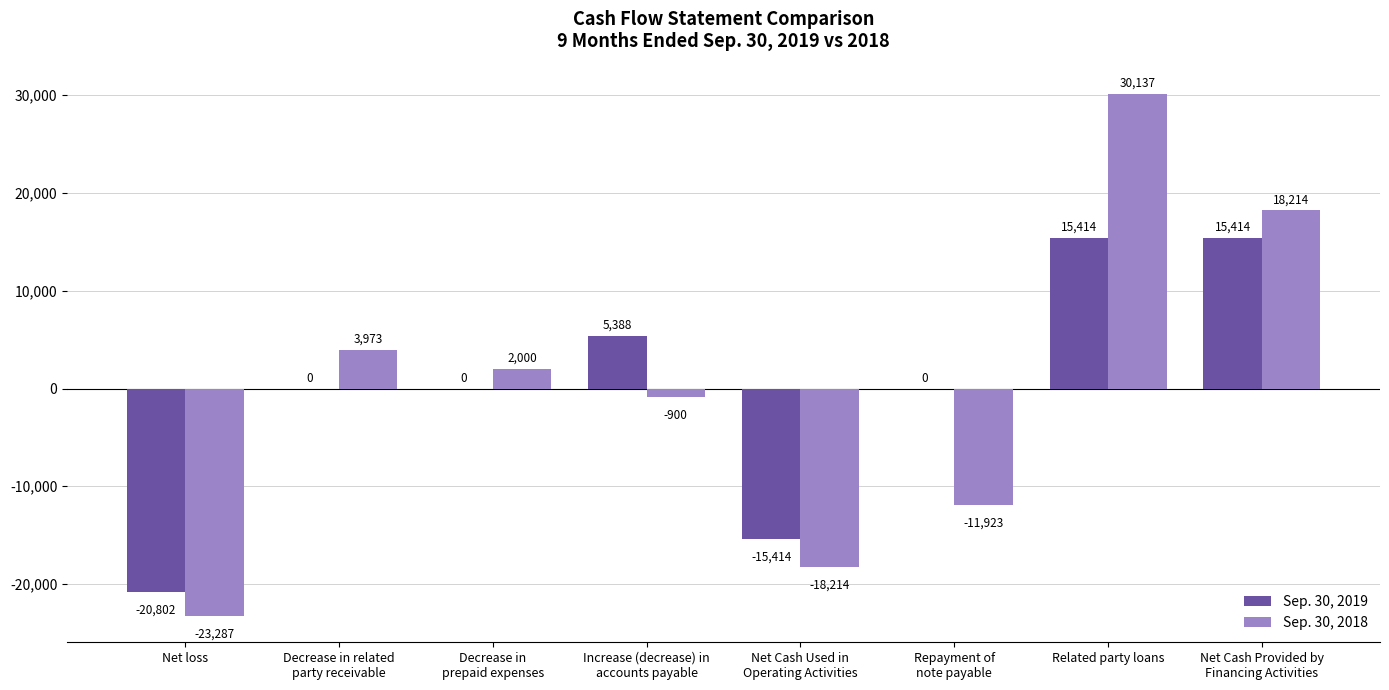

At which category is the sum across all series the highest?

Related party loans